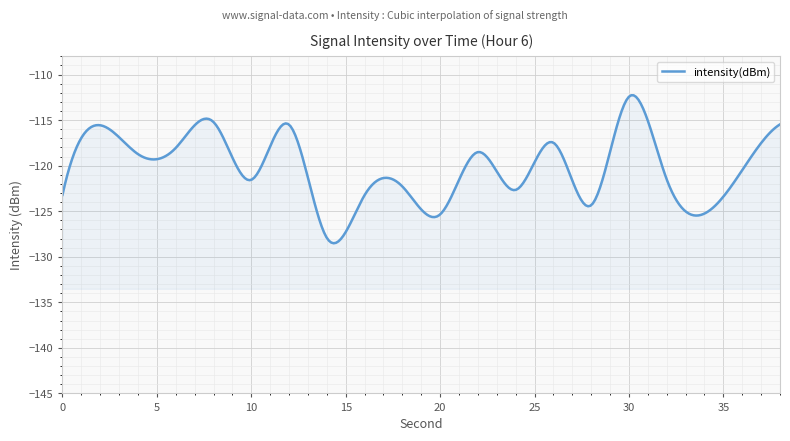

Which category has the highest value across all series?

30